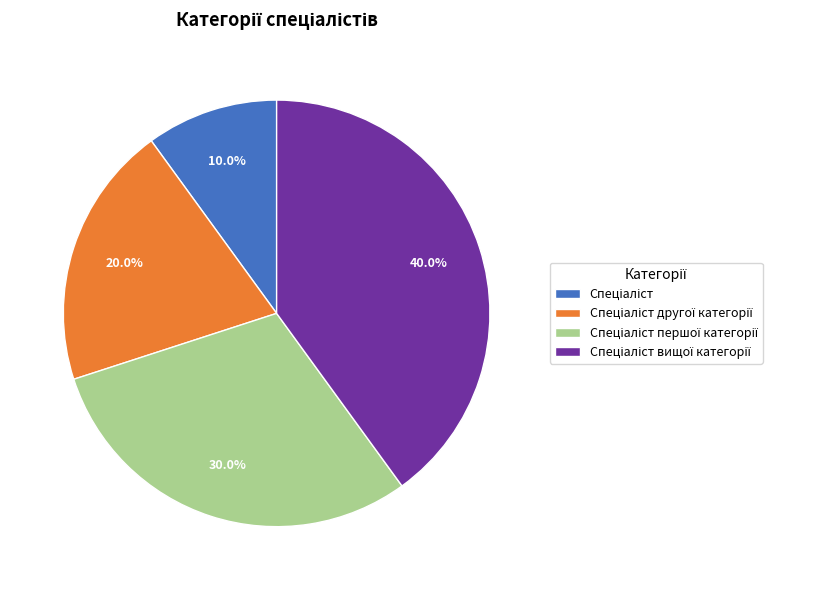

Is there a majority slice in this chart?

No